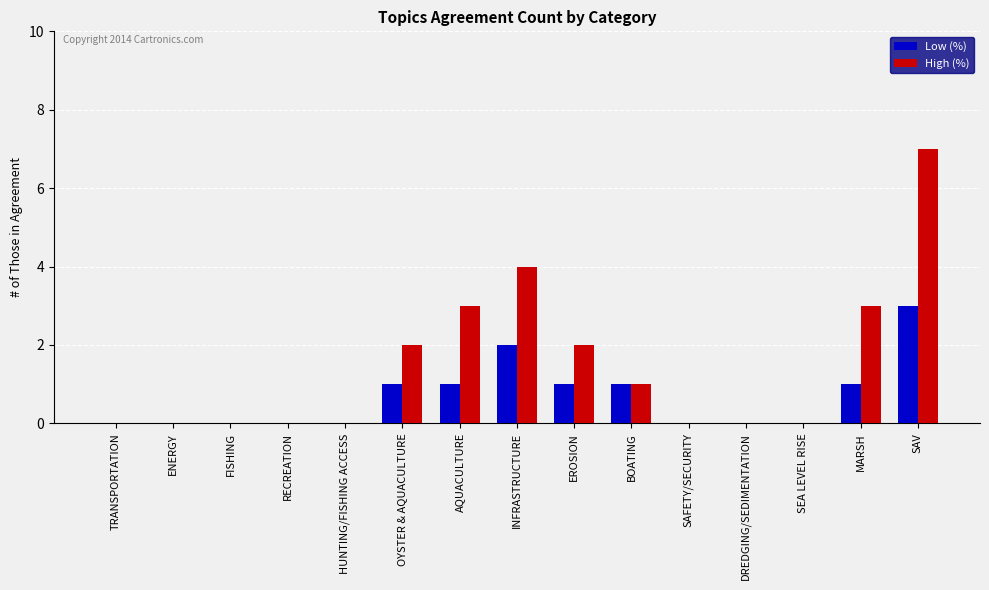

What is the maximum value shown in the chart?

7